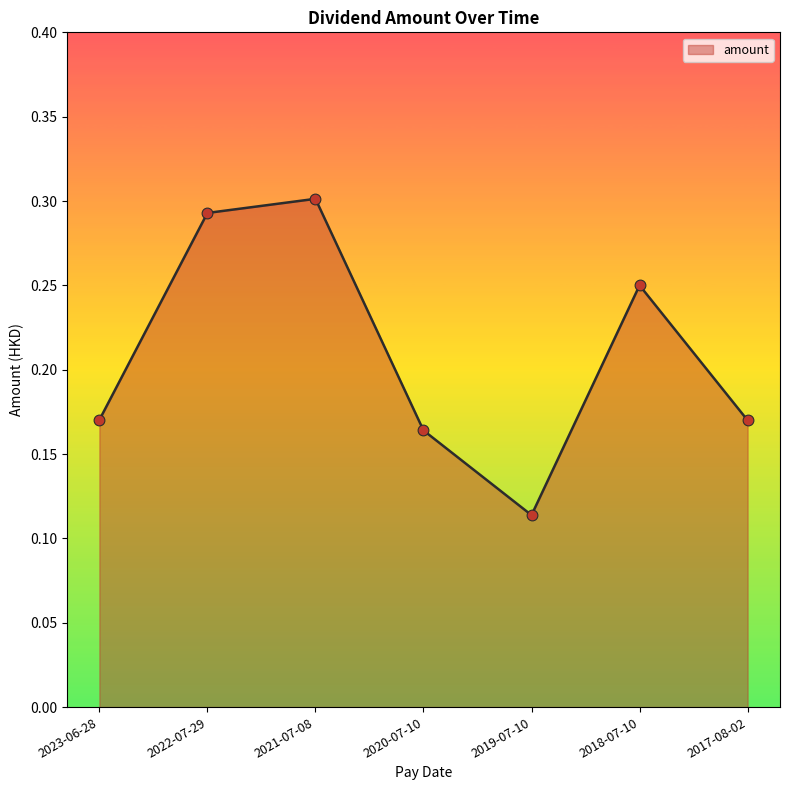

Between 2023-06-28 and 2019-07-10, which is larger?

2023-06-28